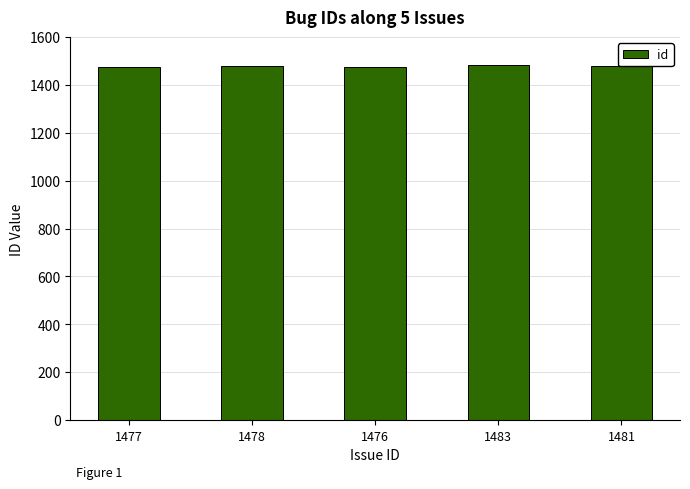

True or false: the data shows 1481 at 1481.

True